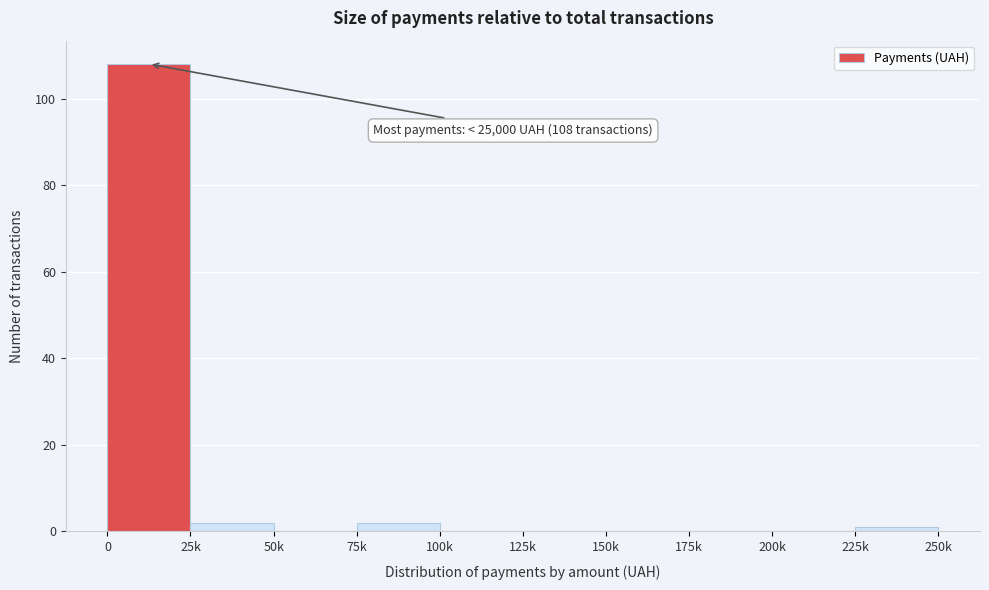

Reading left to right, what are all the values shown in this chart?

0=108	25k=2	50k=0	75k=2	100k=0	125k=0	150k=0	175k=0	200k=0	225k=1